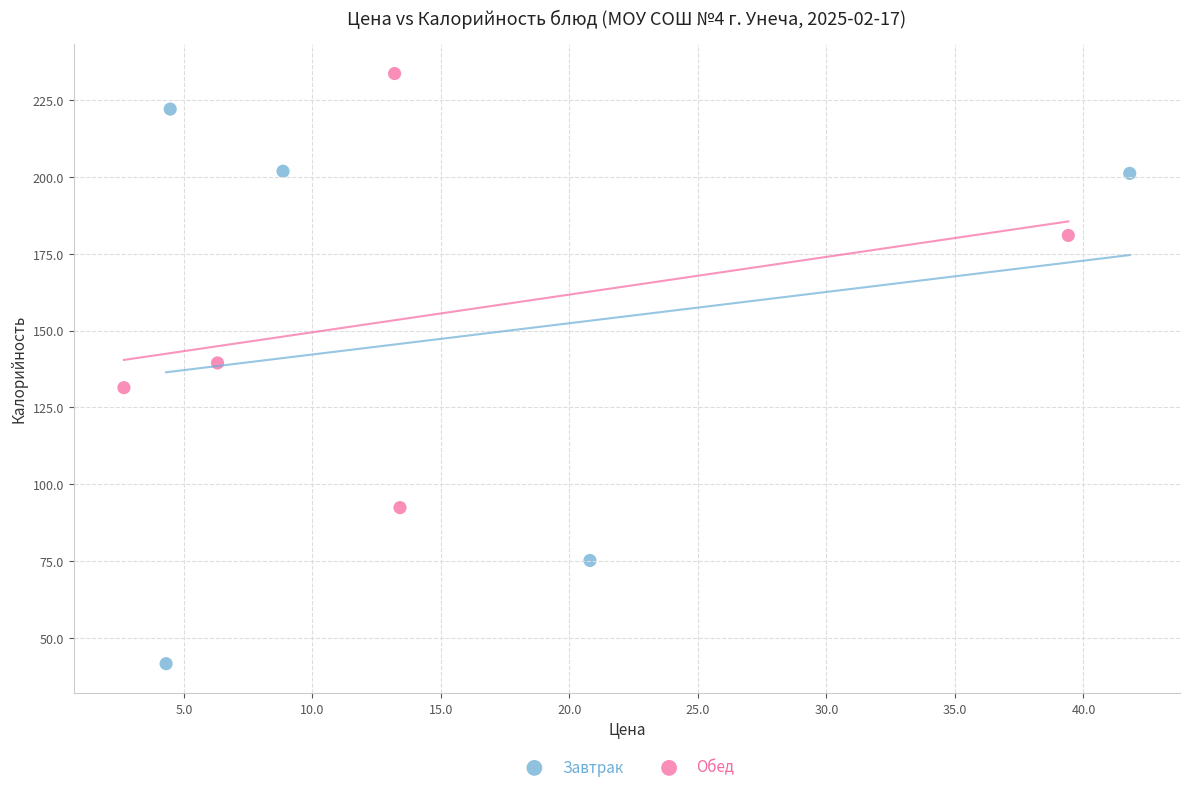

Which series has the widest spread of Y values?

Завтрак